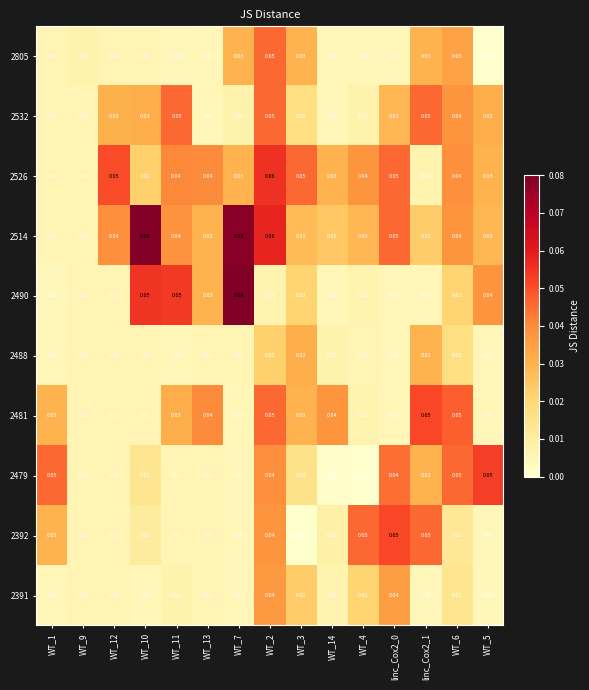

Is the value of 2479 at WT_10 greater than the value of 2514 at linc_Cox2_1?

No